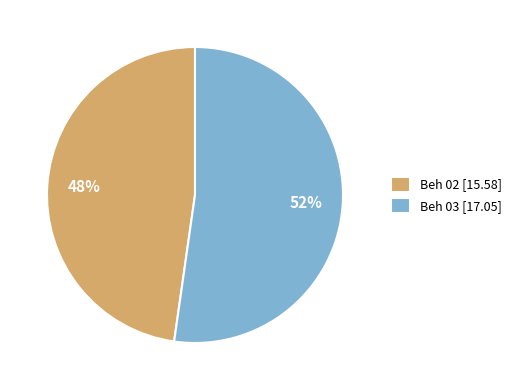

To the nearest percent, what portion does Beh 03 represent?

52%